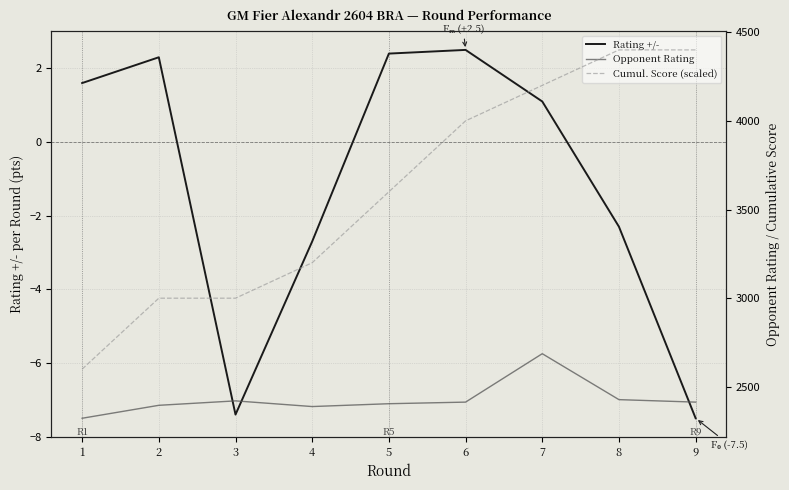

What is the lowest value of the Opponent Rating series?

2323.0